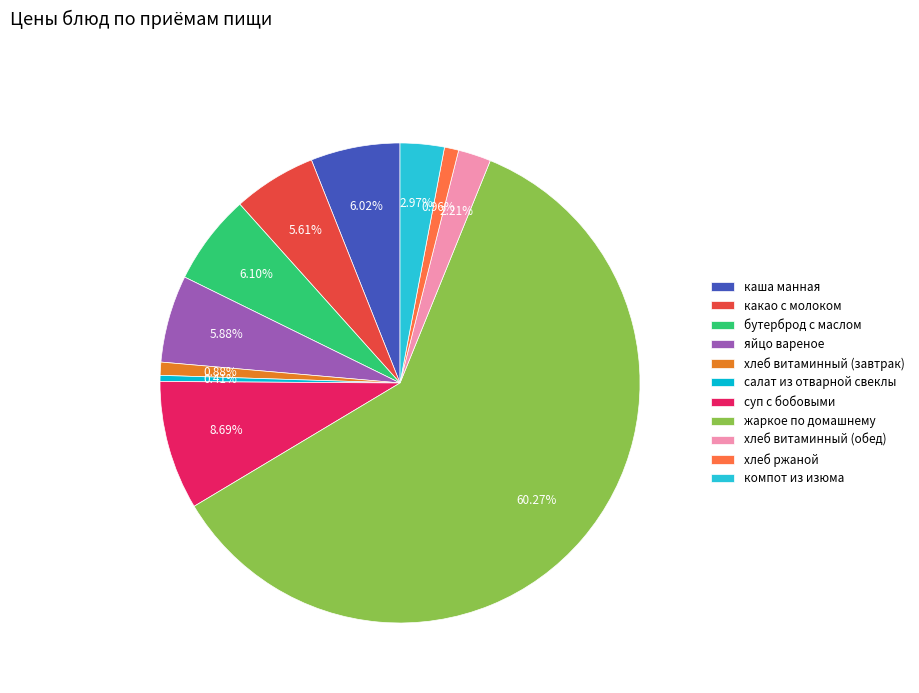

To the nearest percent, what percentage of the pie is хлеб витаминный (обед)?

2%